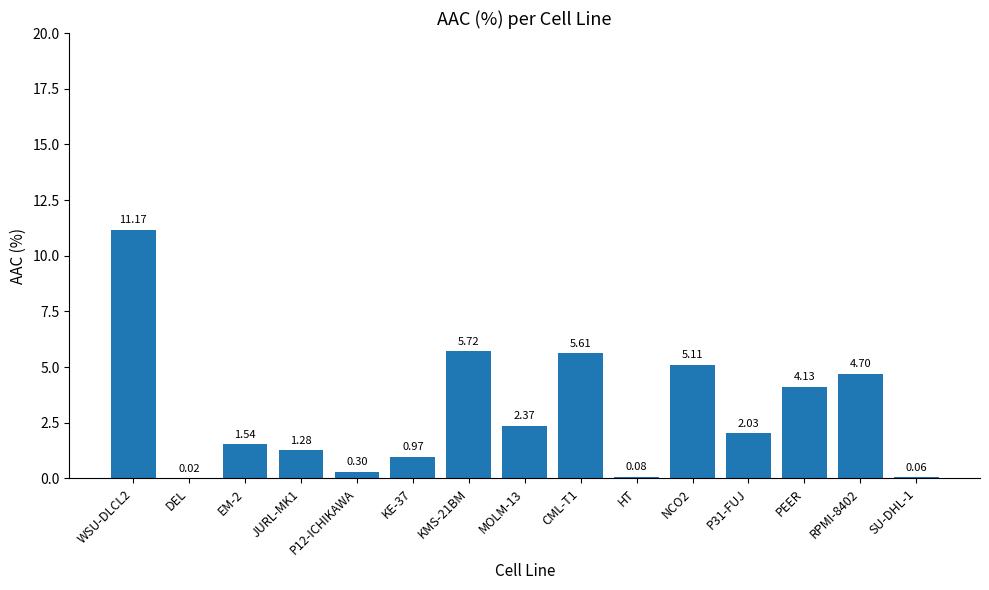

The value at PEER is 6.4. True or false?

False